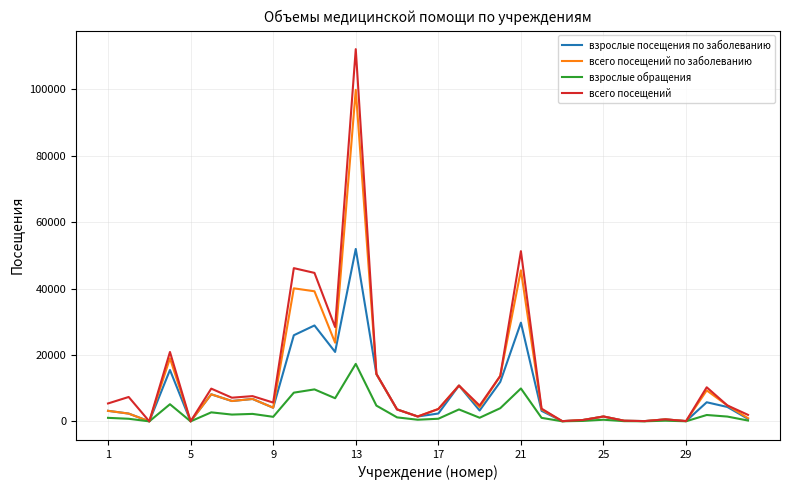

Rank the series by their maximum value, from lowest to highest.

взрослые обращения, взрослые посещения по заболеванию, всего посещений по заболеванию, всего посещений